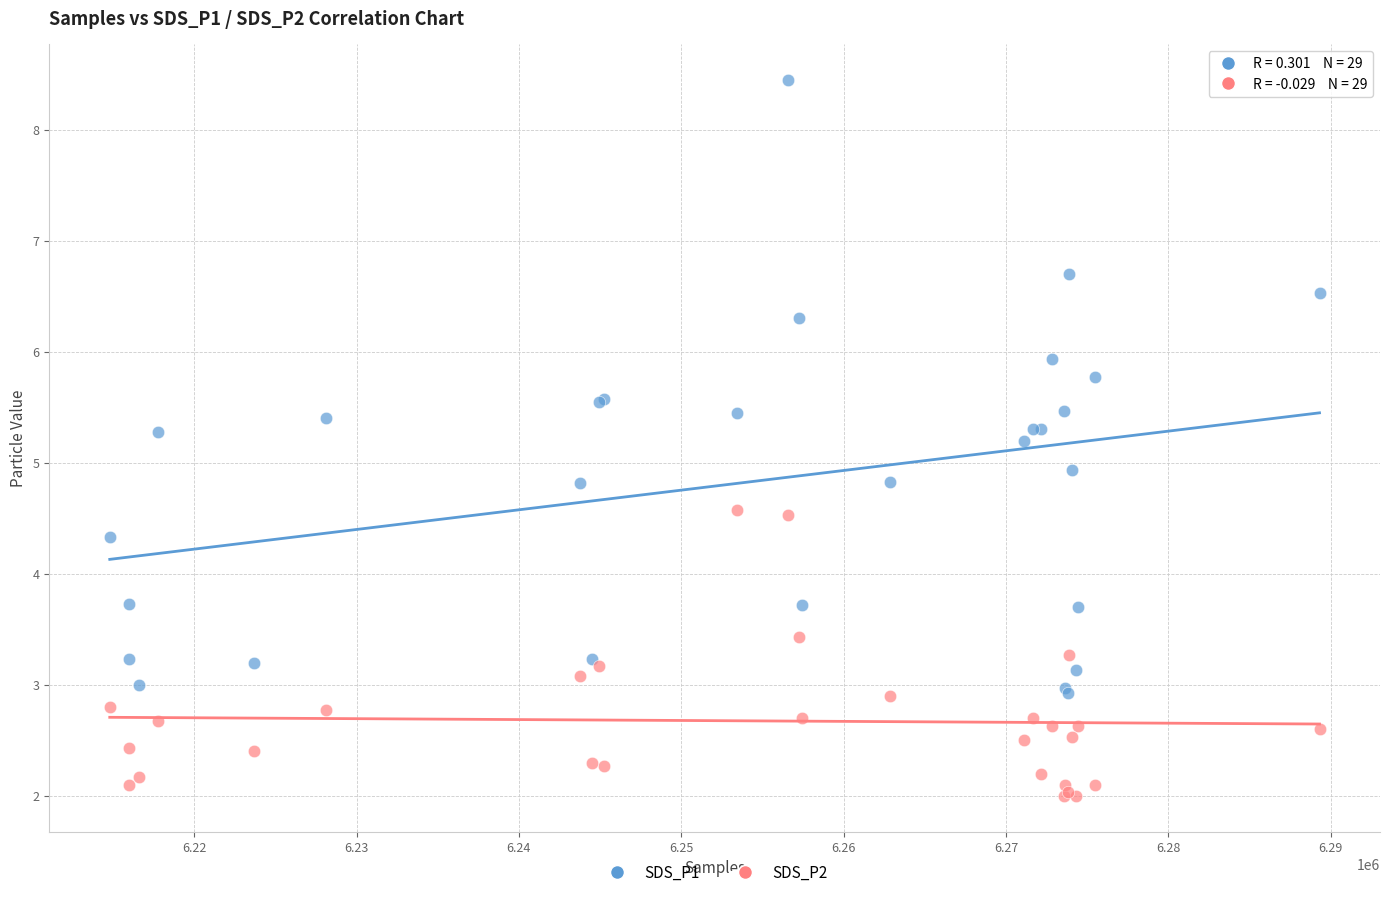

Which series reaches the maximum Y coordinate?

SDS_P1